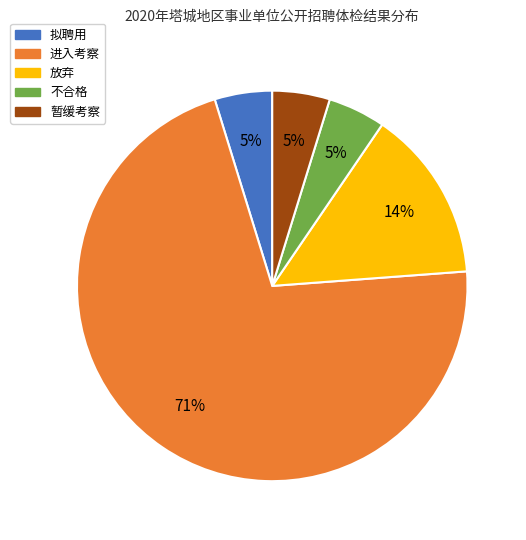

Combined, do 暂缓考察 and 放弃 account for over 50%?

No